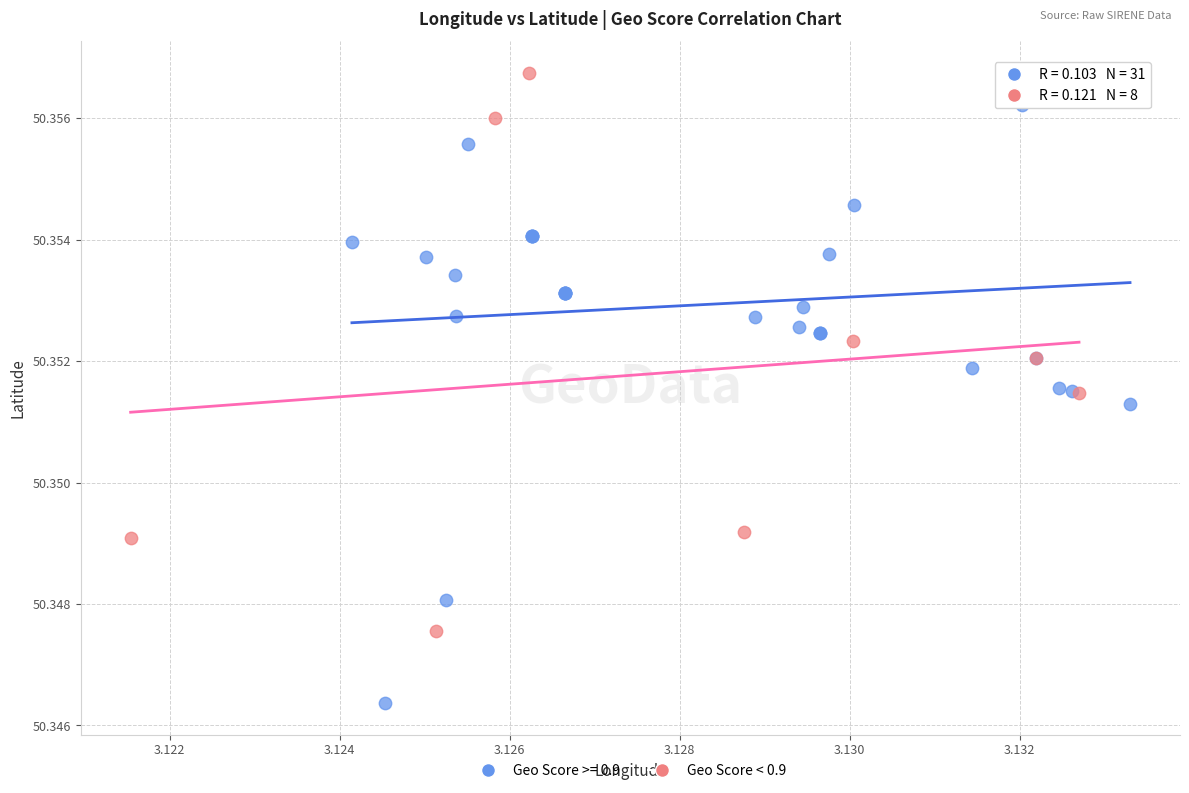

Which series contains the lowest Y value?

Geo Score >= 0.9